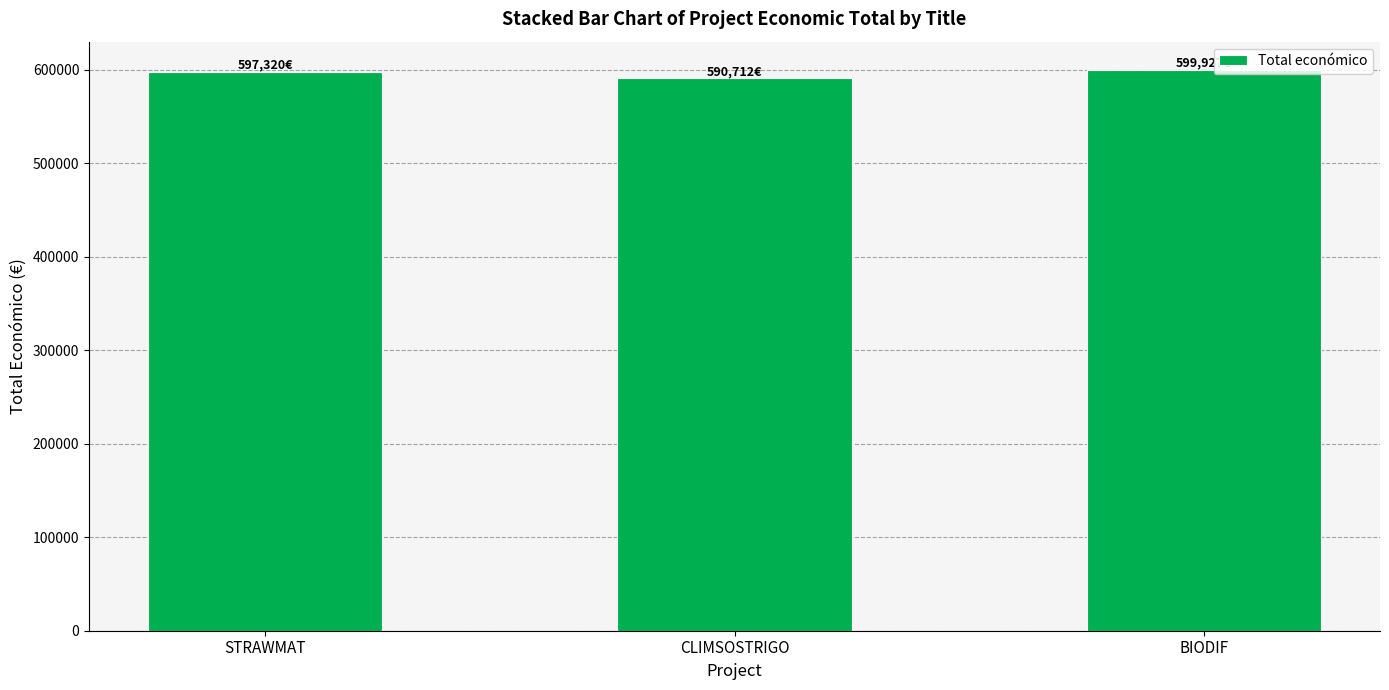

What position from the left is STRAWMAT?

1